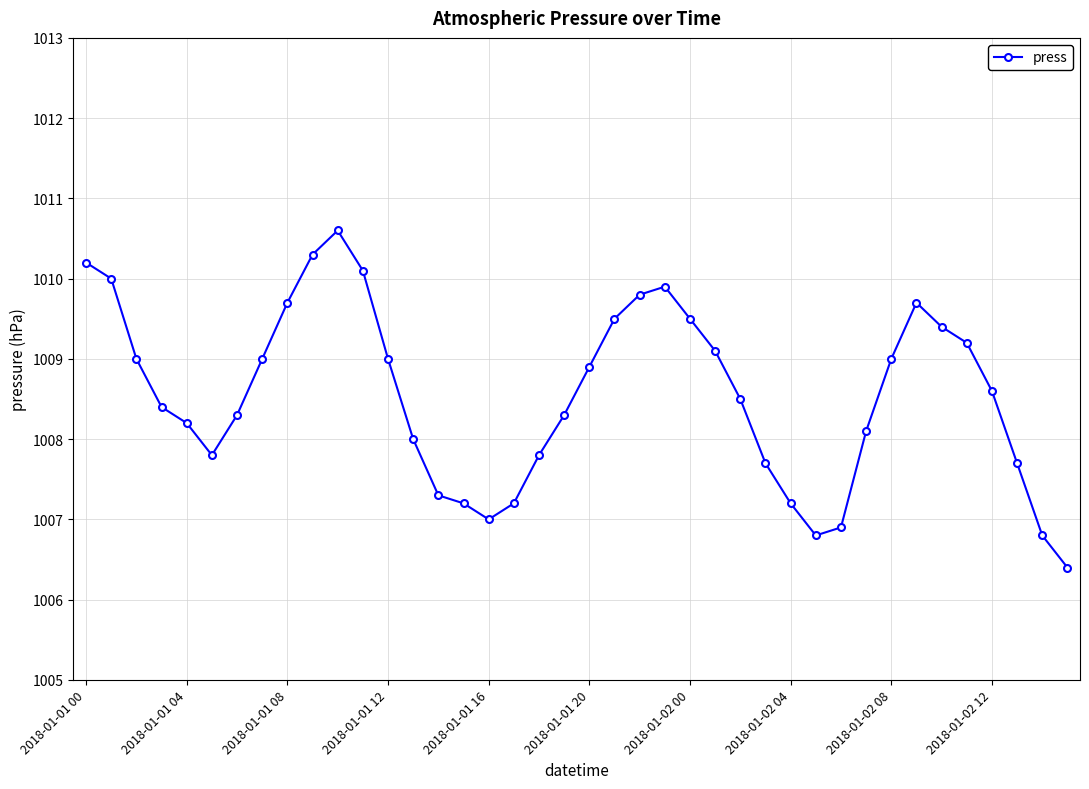

What is the smallest value displayed?

1006.4